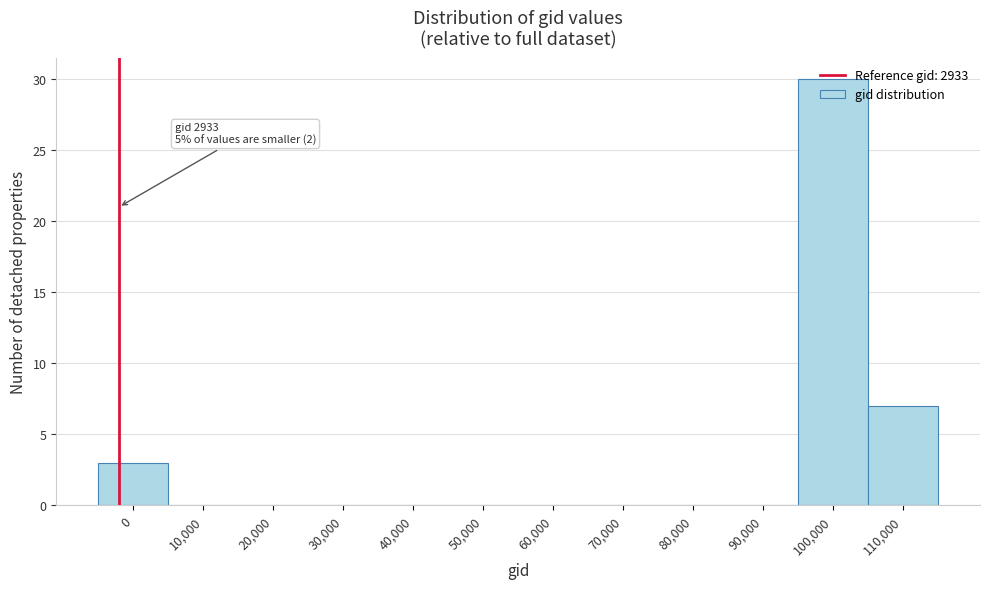

Where is the data nearest to the value 15?

110,000